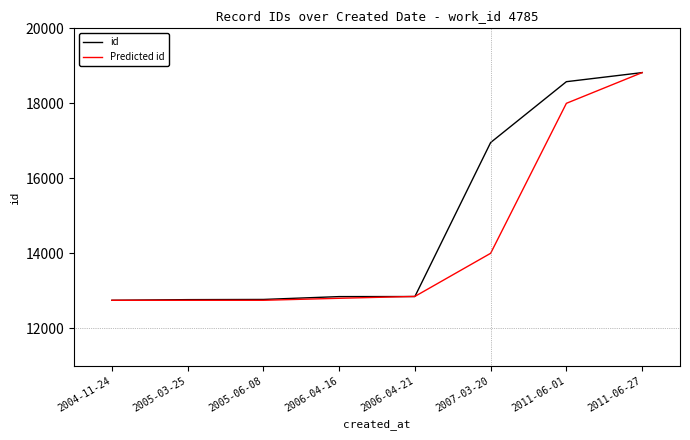

At how many categories does at least one series exceed 14474?

3